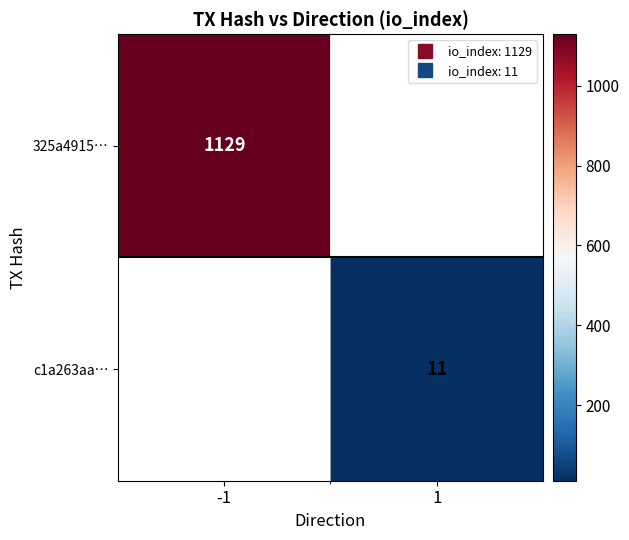

True or false: c1a263aa… has a value of 11.0 at 1.

True